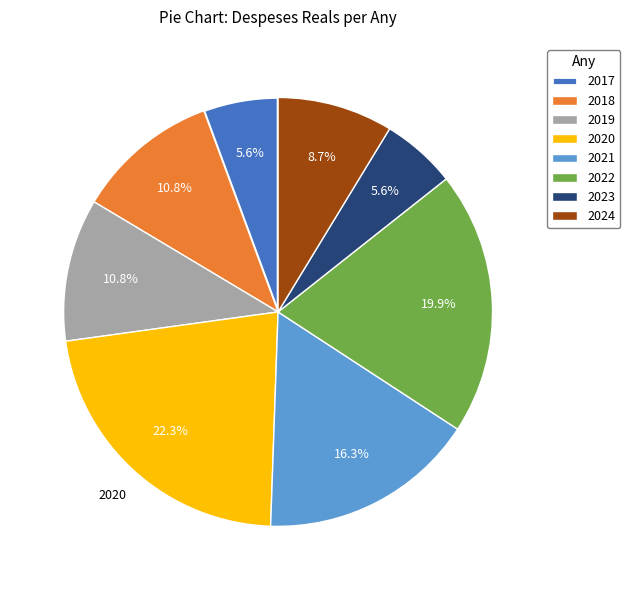

How many slices are in this pie chart?

8